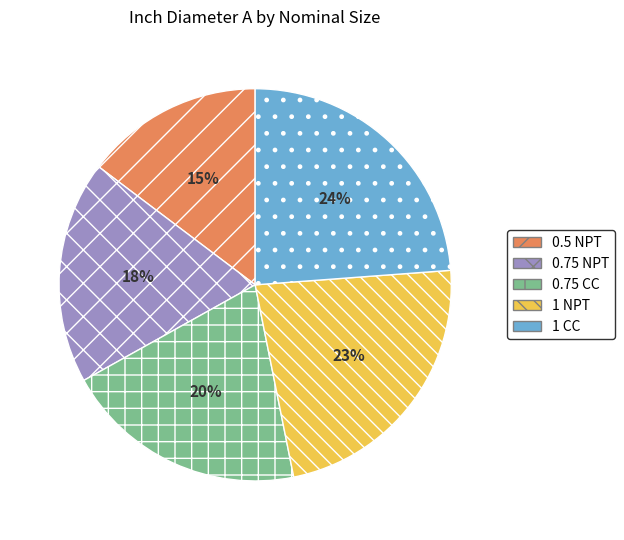

To the nearest percent, what portion does 0.75 CC represent?

20%